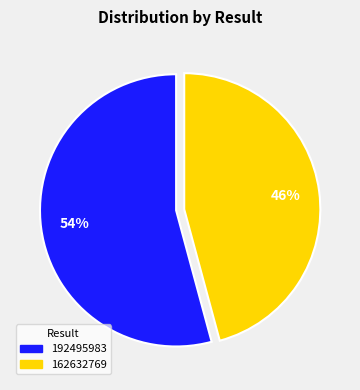

How many segments does this pie chart have?

2